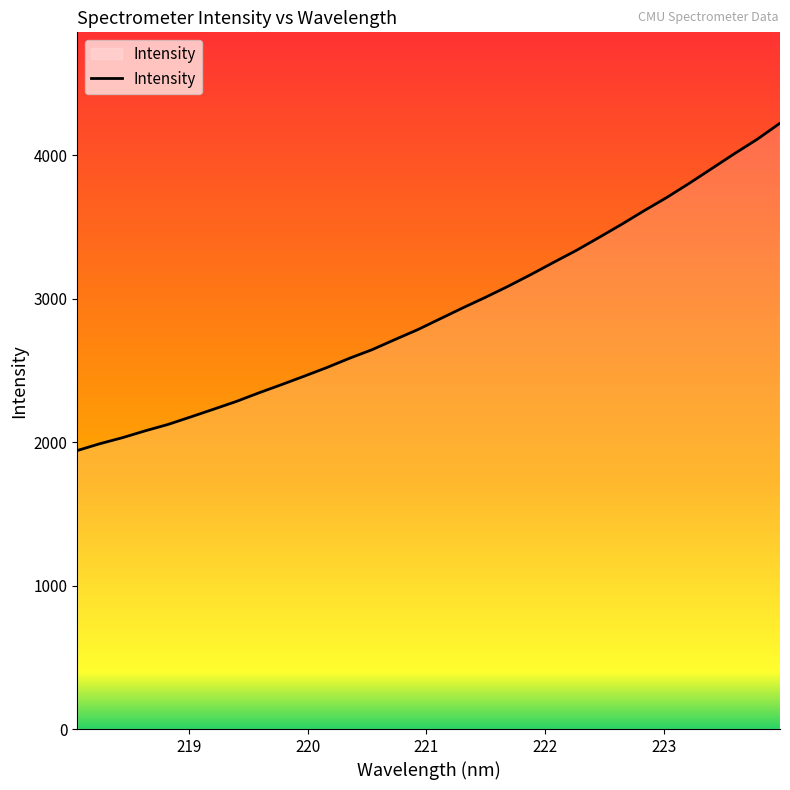

What is the minimum value shown in the chart?

1940.9